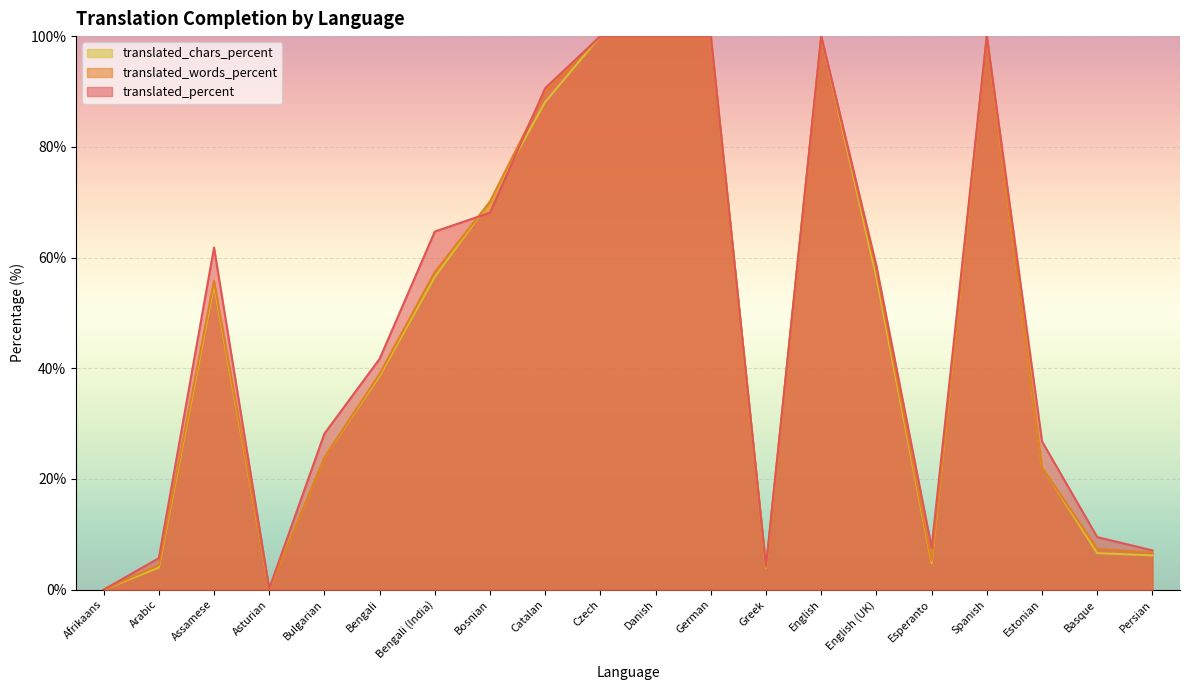

After their last crossing, which series has the higher values: translated_chars_percent or translated_percent?

translated_percent